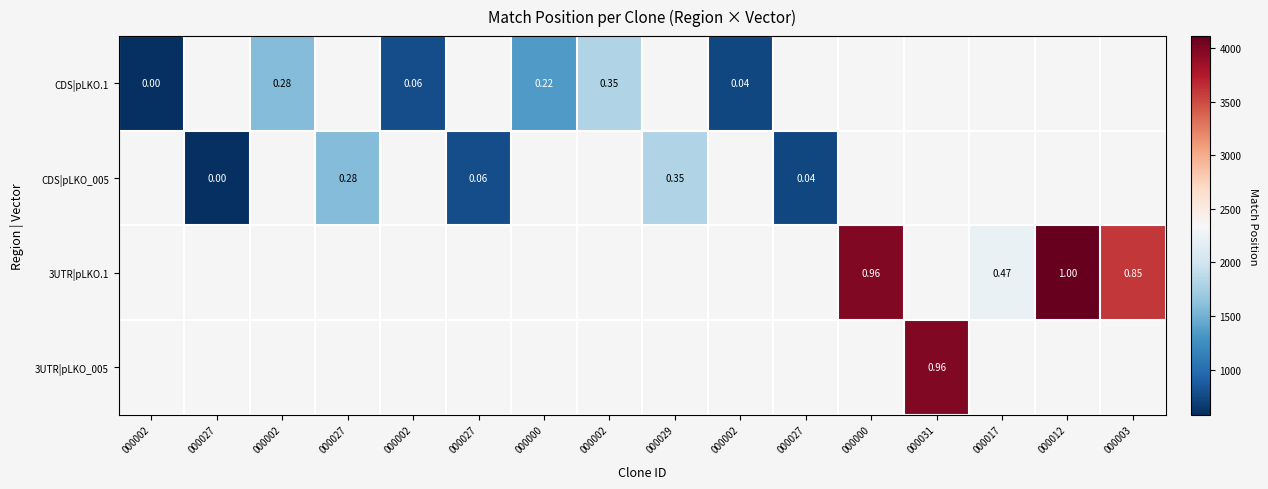

The 3UTR|pLKO.1 series shows 7170.7 at 000012. True or false?

False